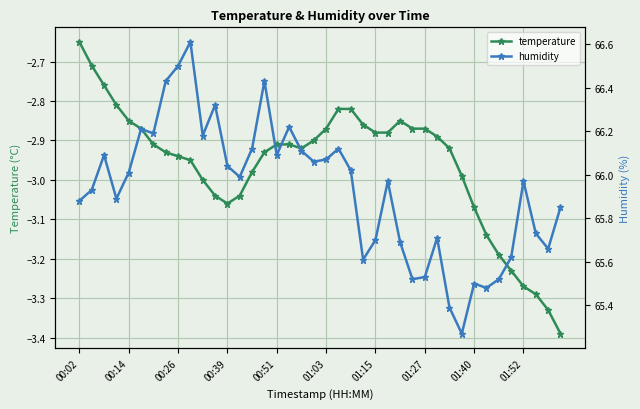

The temperature series shows -1.3 at 00:02. True or false?

False